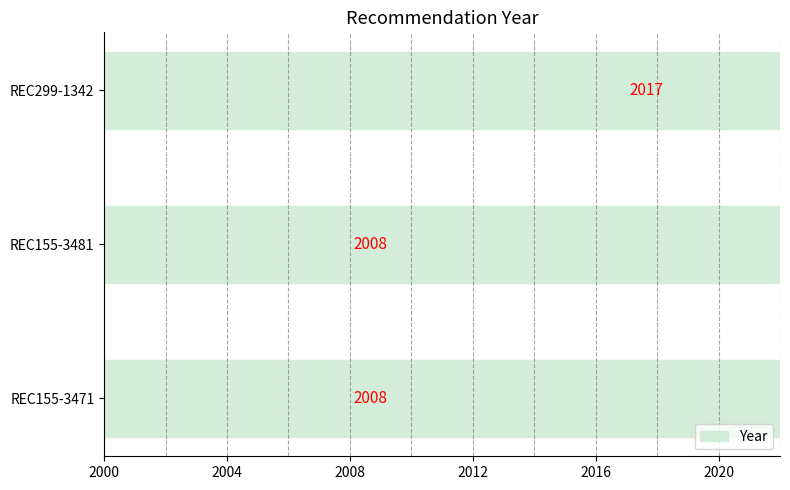

How many series are shown in this chart?

1